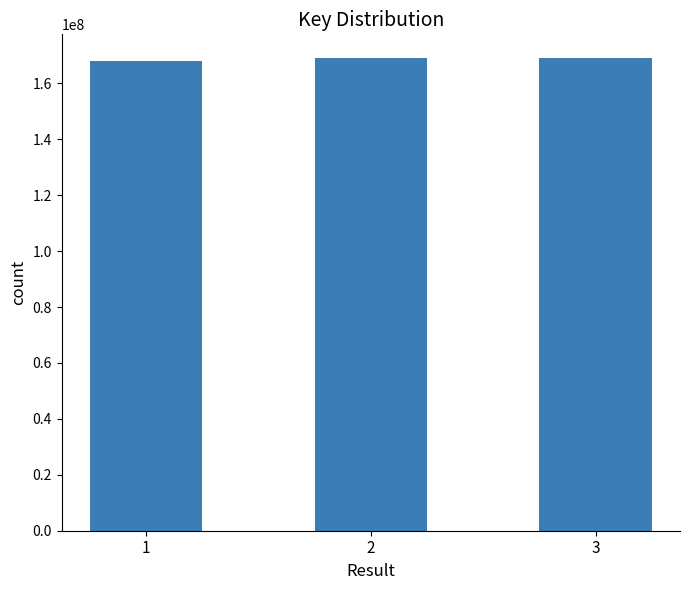

What is the value of the 3rd bar from the left?

169097081